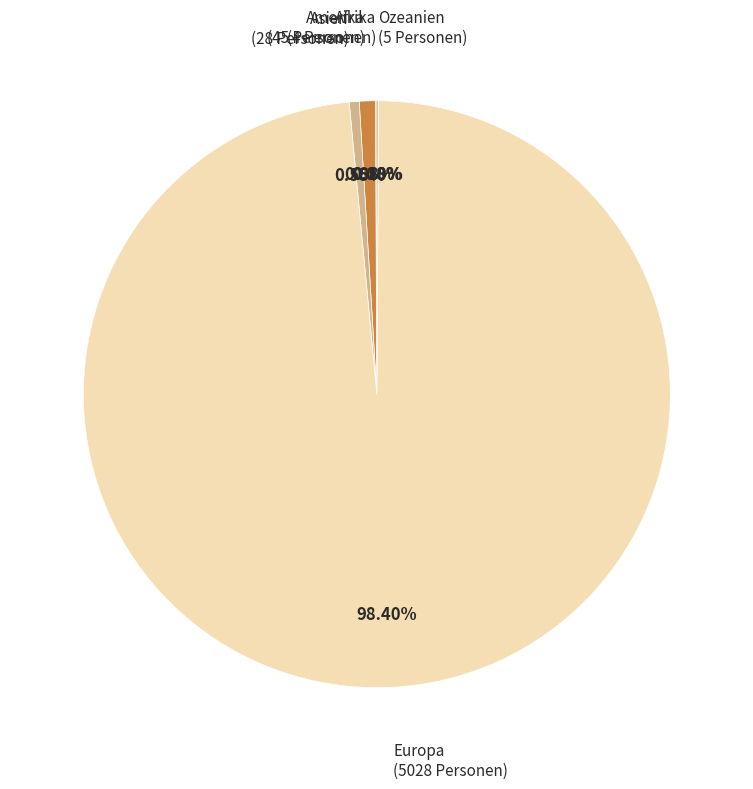

Do Europa and Amerika together represent more than half of the pie?

Yes